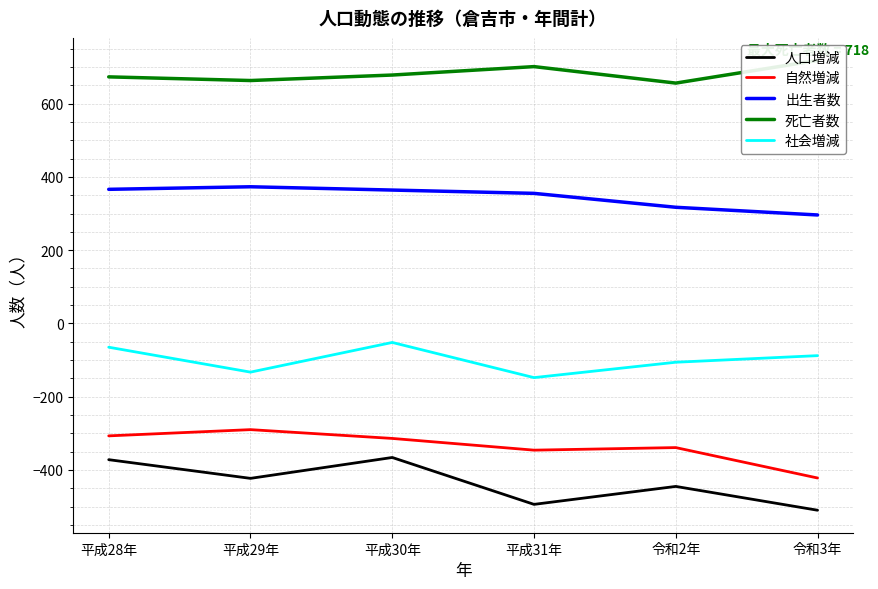

Which category has the highest value across all series?

令和3年